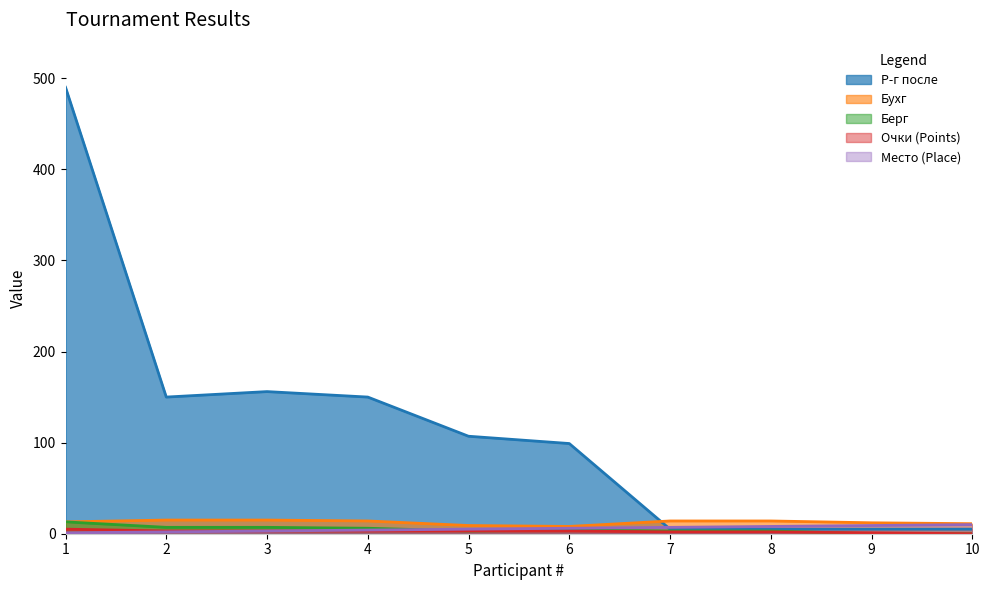

Is it true that Место (Place) equals 1 at 1?

False